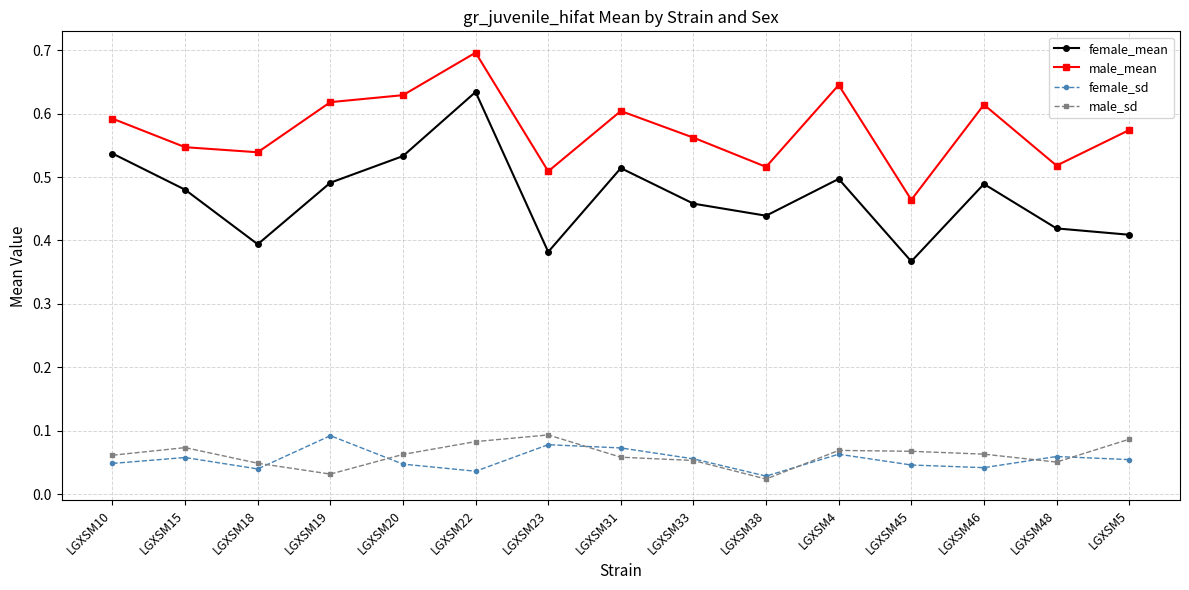

Which series has the largest total across all categories?

male_mean